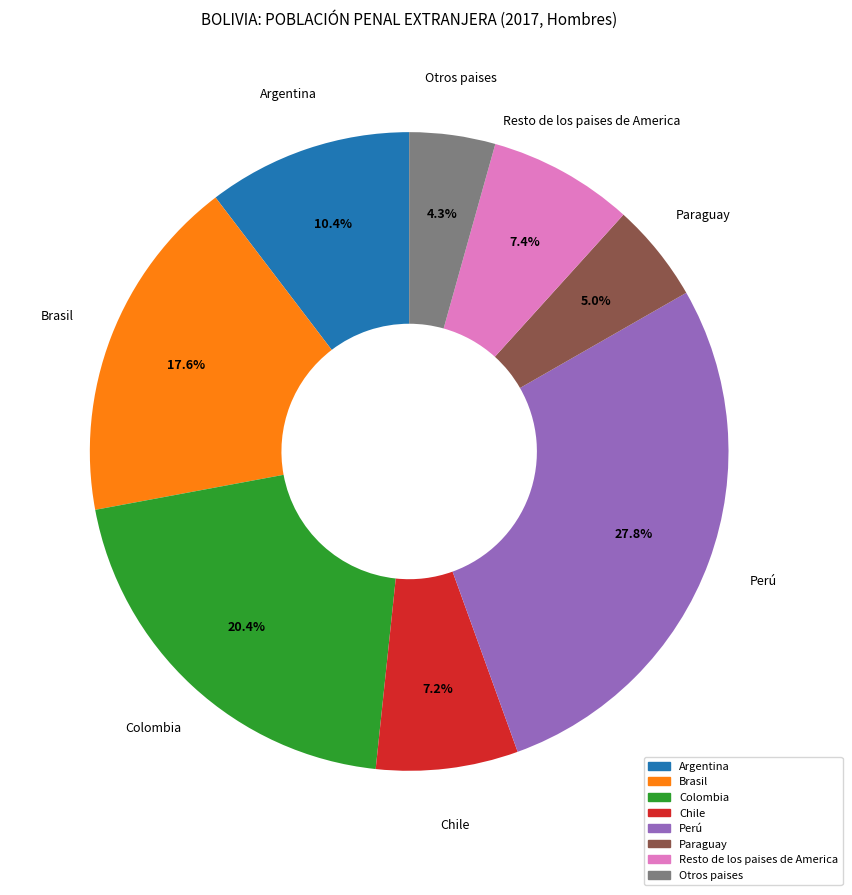

What percentage is the Chile slice, to the nearest percent?

7%